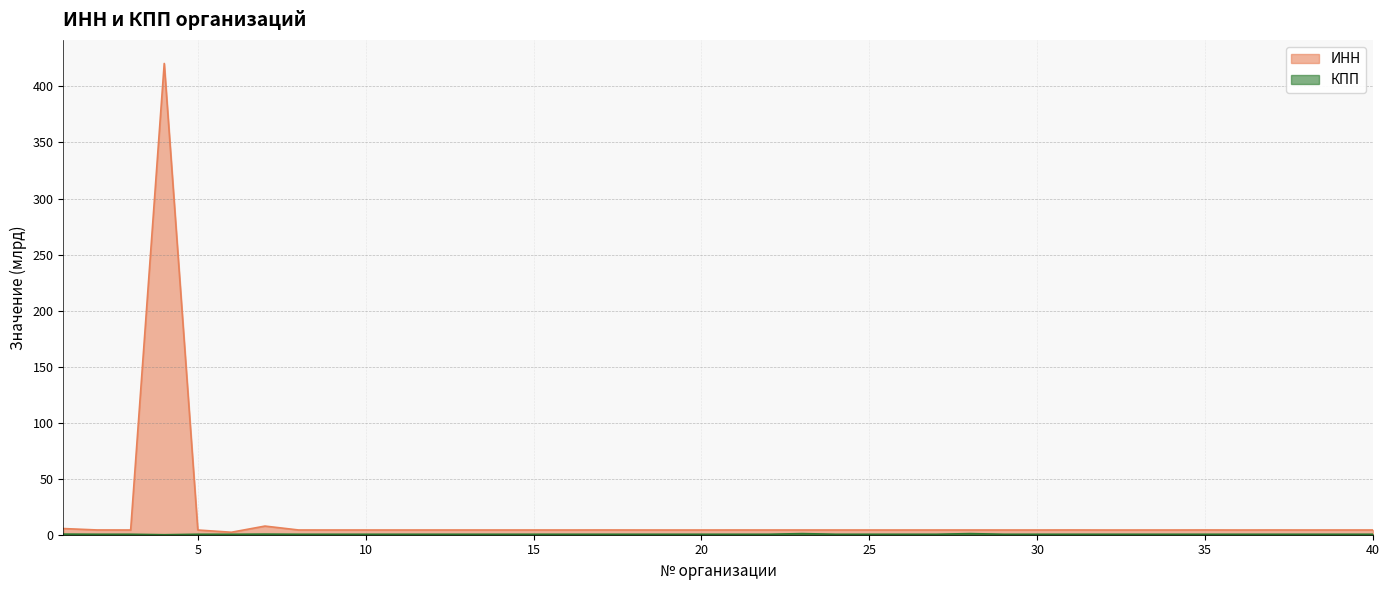

What is the total value across all series at 17?

4.7